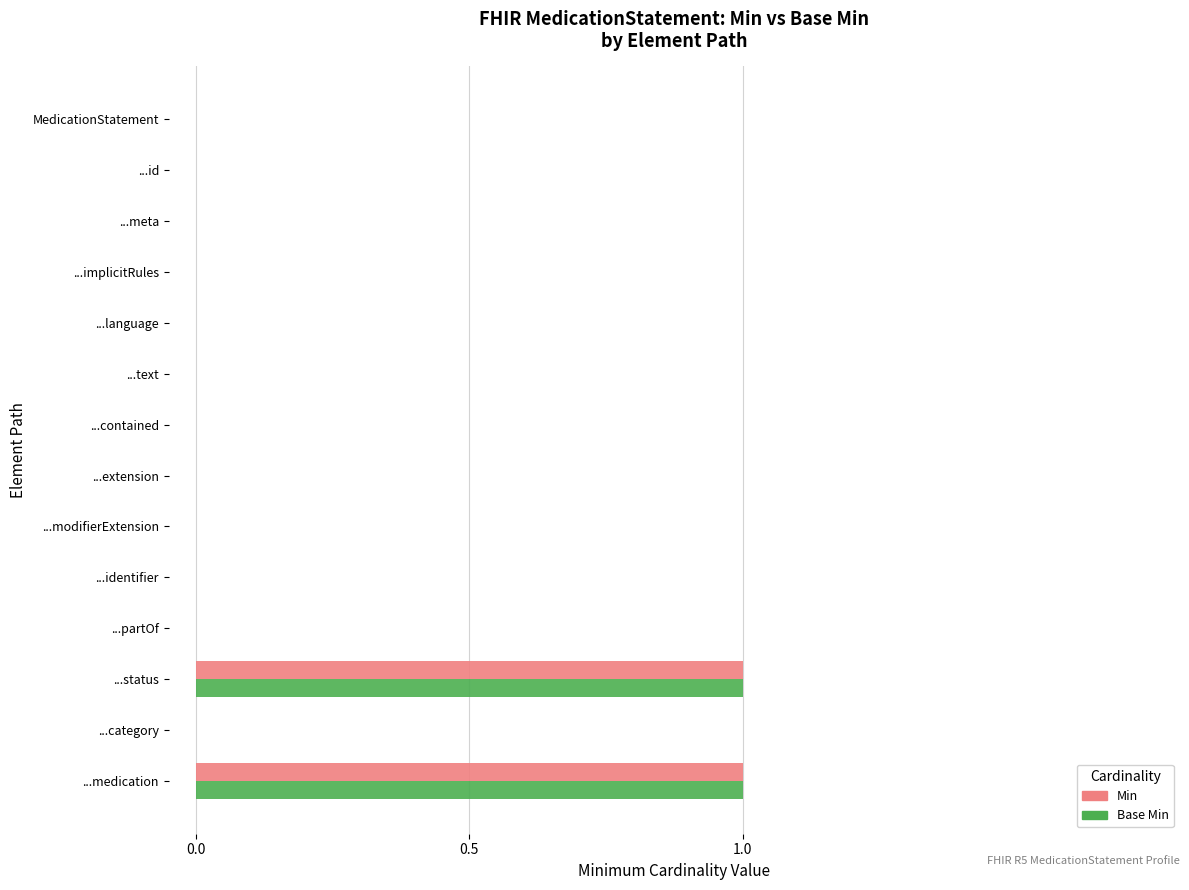

What are all the series names shown in the legend?

Min, Base Min